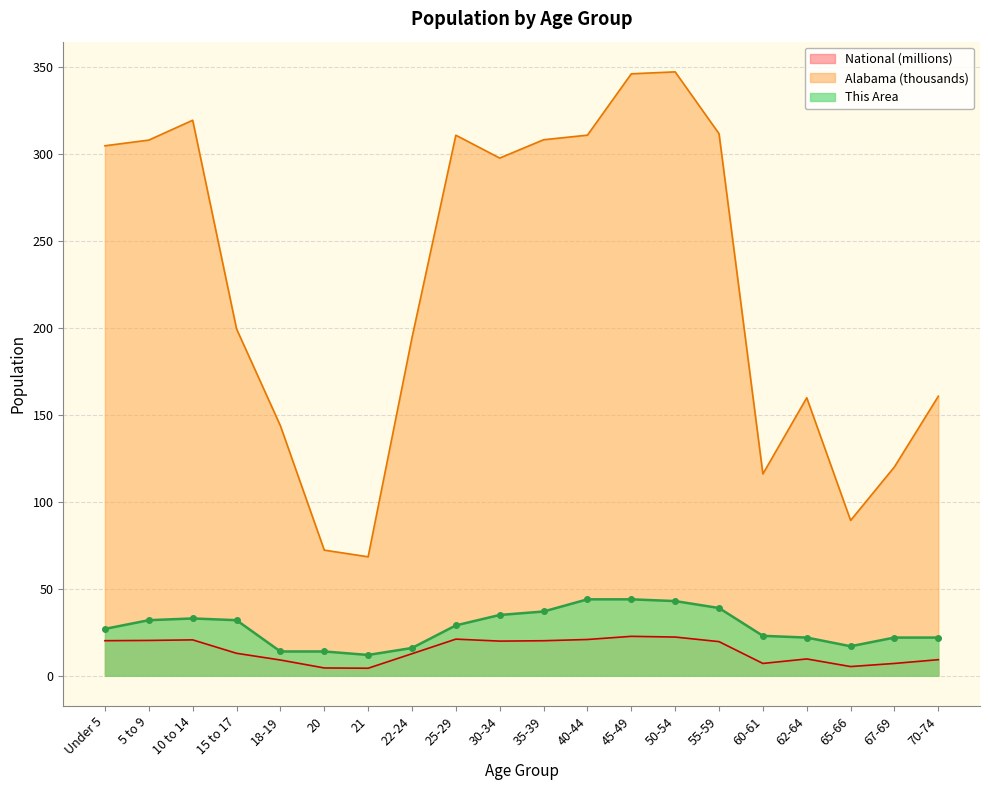

At how many categories does at least one series exceed 141?

15